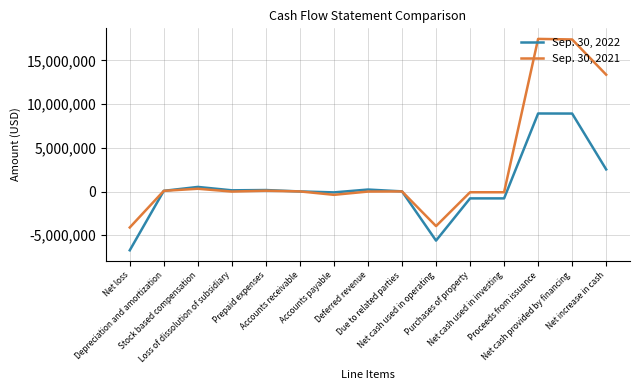

The Sep. 30, 2022 series shows -5607298 at Net cash used in operating. True or false?

True